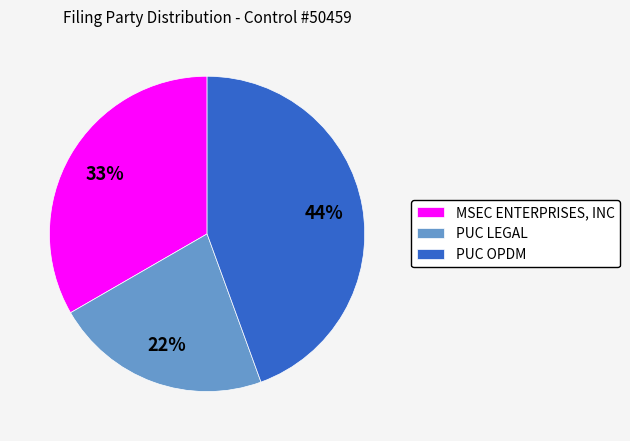

How many segments does this pie chart have?

3